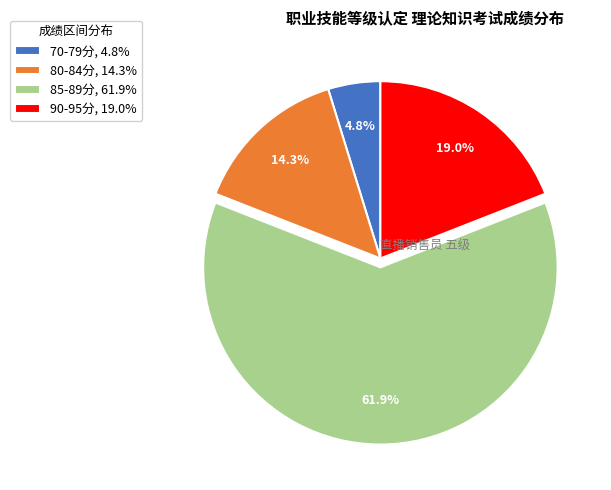

Which slice represents more than half of the pie?

85-89分, 61.9%